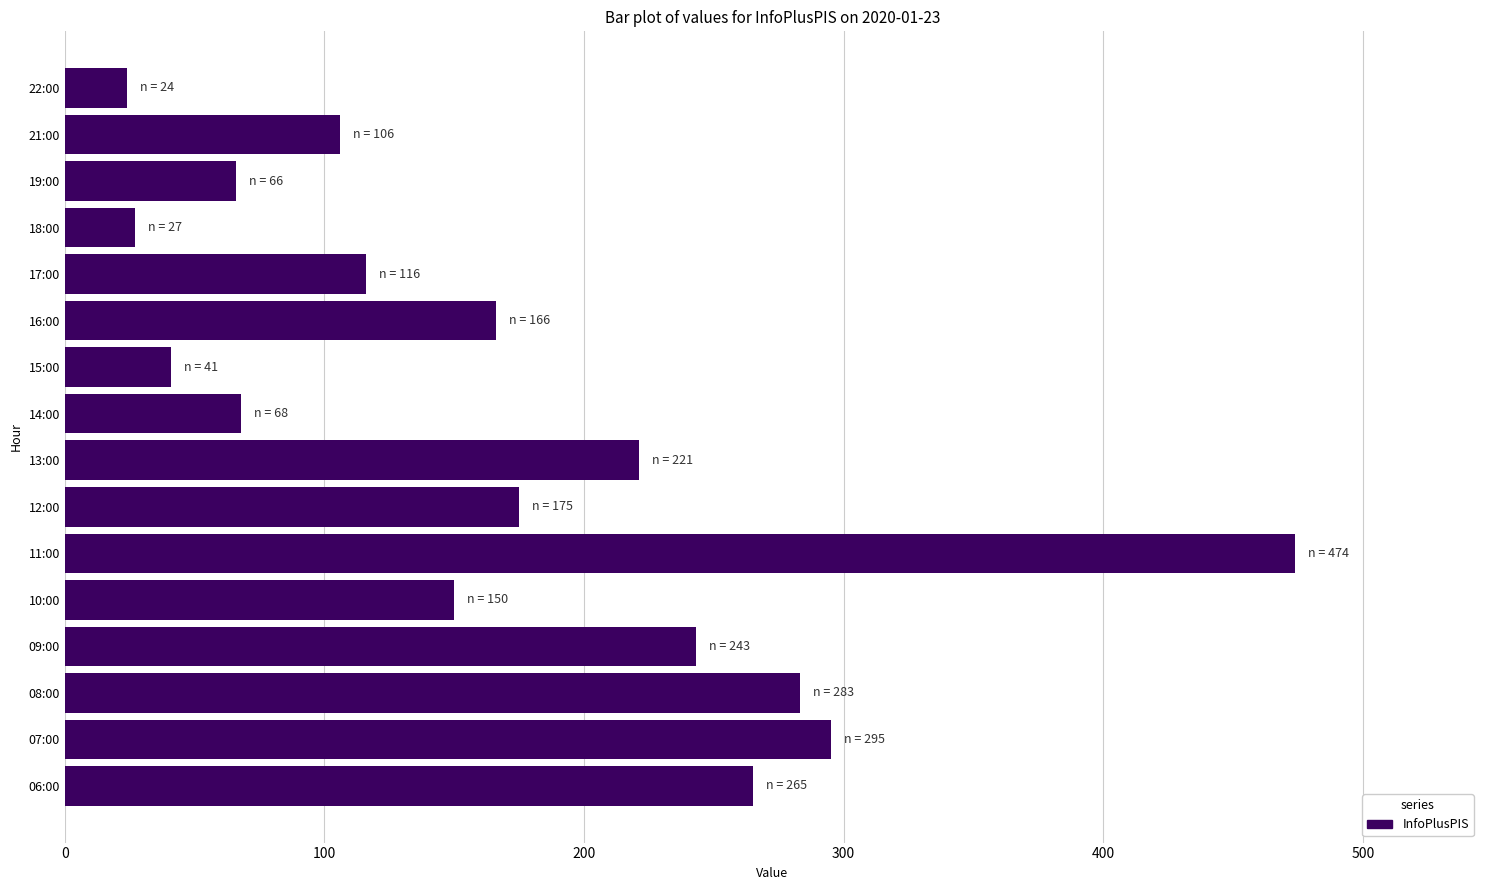

Approximately how many times larger is the value at 10:00 compared to 15:00?

3.7